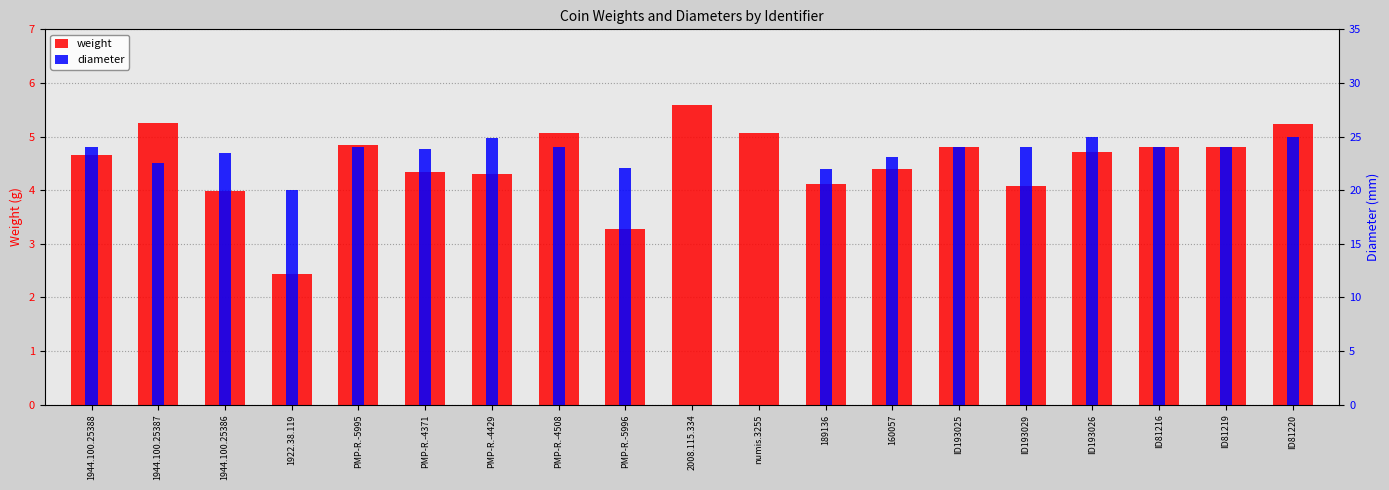

Which category has the highest value in the diameter series?

ID193026